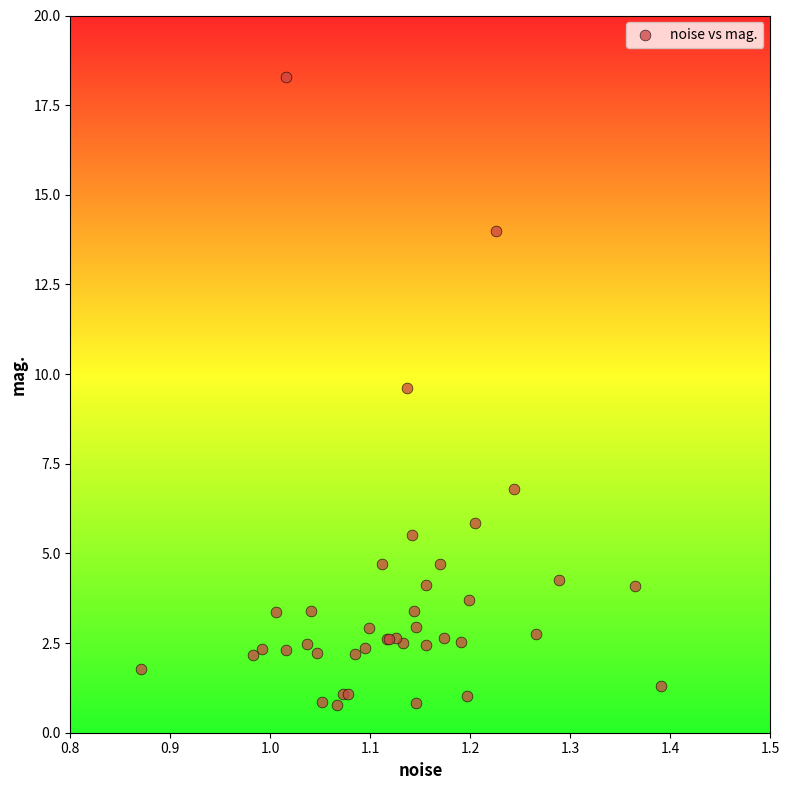

What Y value in the scatter plot is closest to 9?

9.6